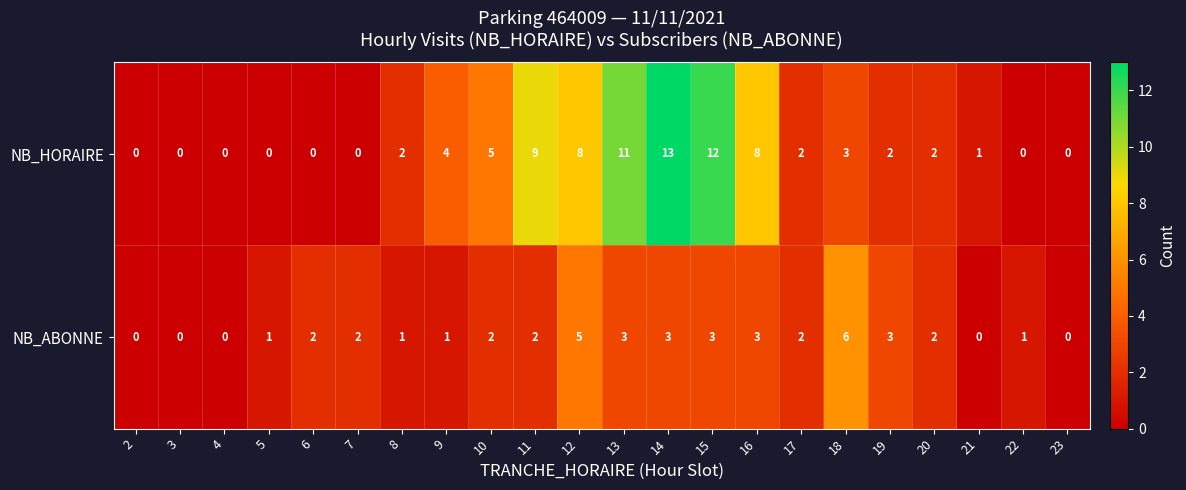

What is the sum of all NB_ABONNE values?

42